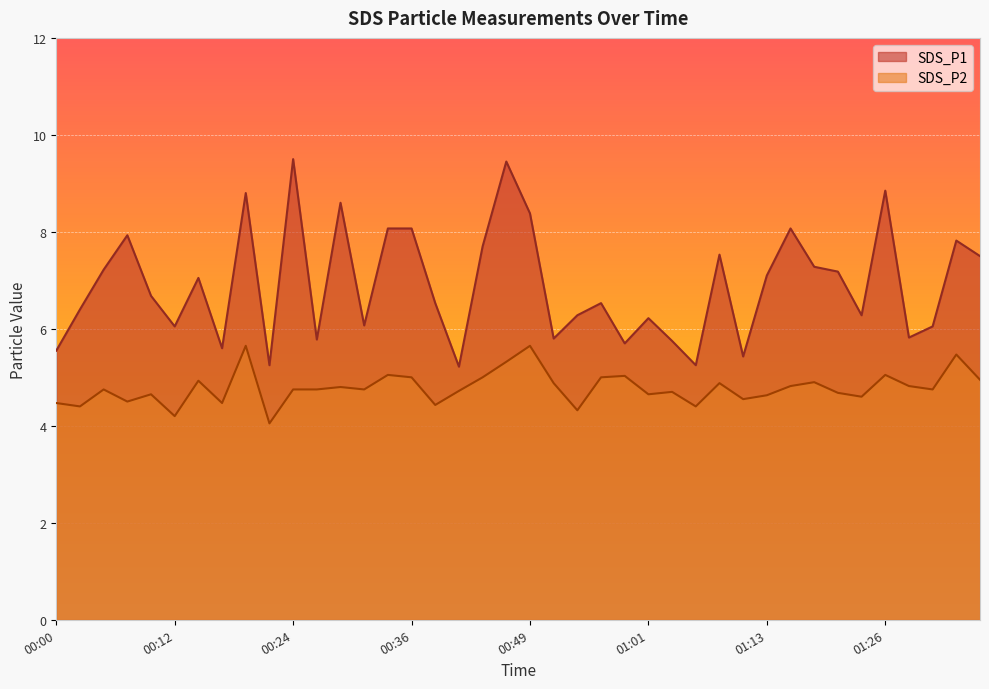

What is the spread (max minus min) of values at 01:18?

2.4